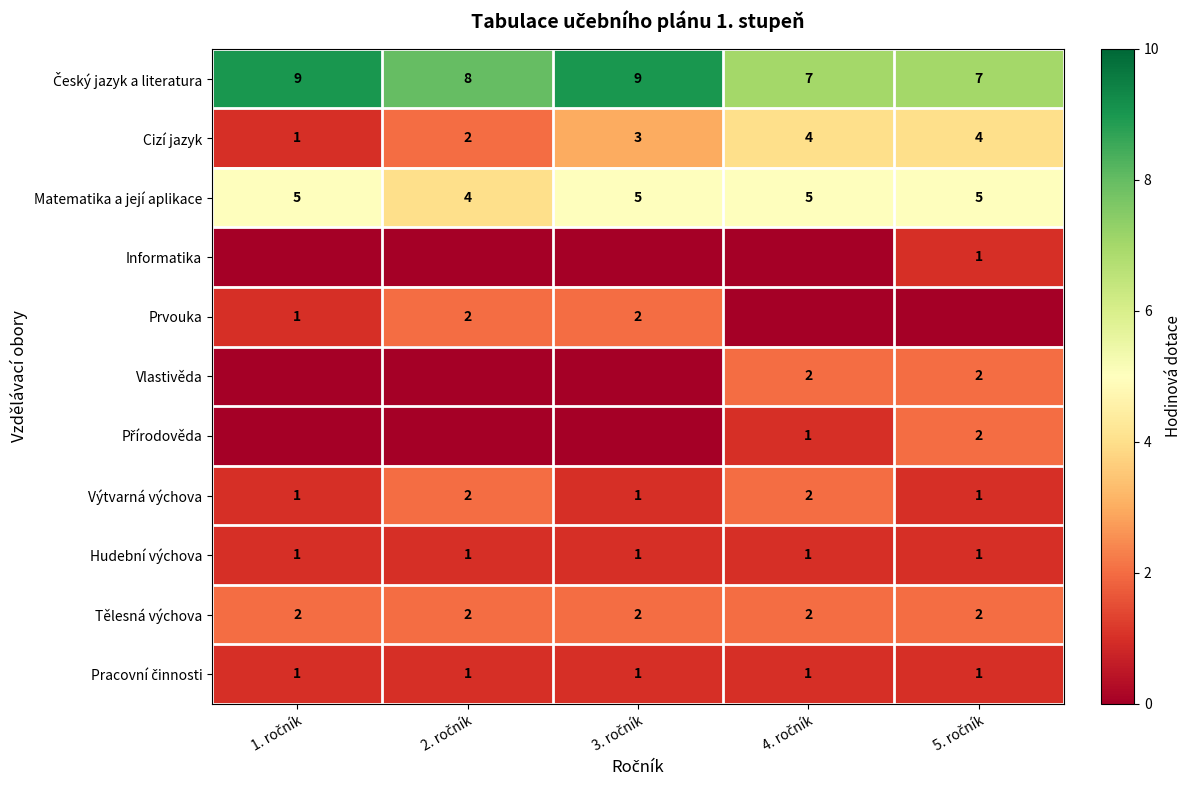

Is it true that Informatika equals 0 at 3. ročník?

True